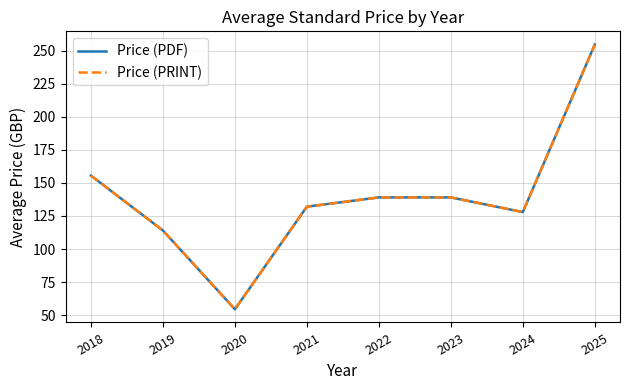

Is this an area chart (filled region under the line)?

No